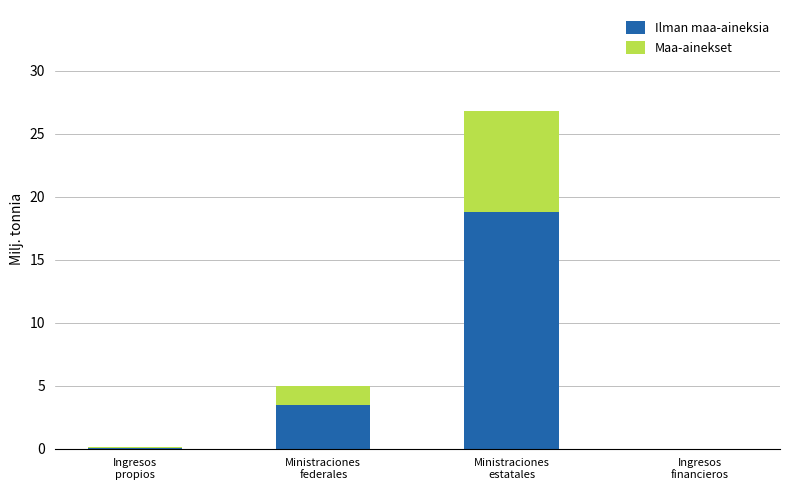

What is the sum of all Ilman maa-aineksia values?

22.3